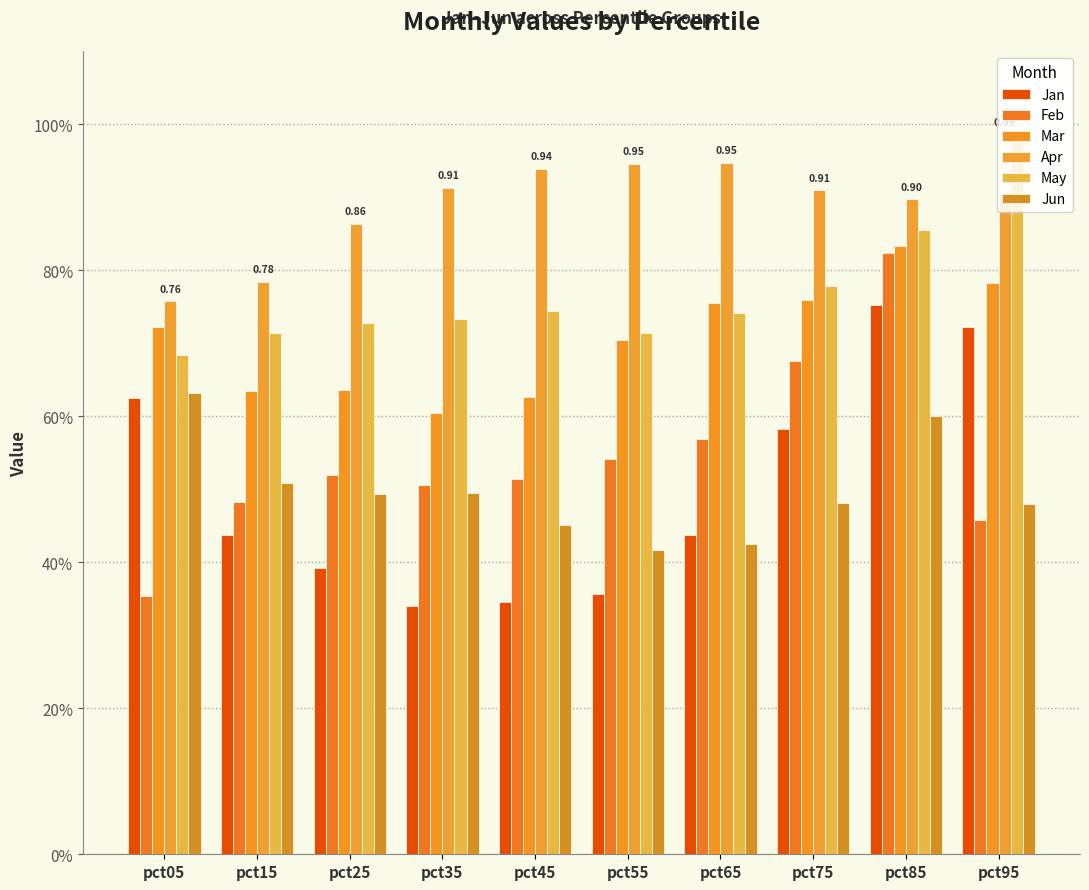

Does the chart contain any negative values?

No